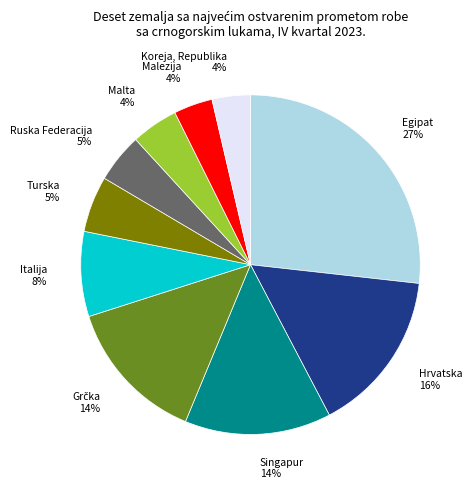

Do Hrvatska and Italija together represent more than half of the pie?

No